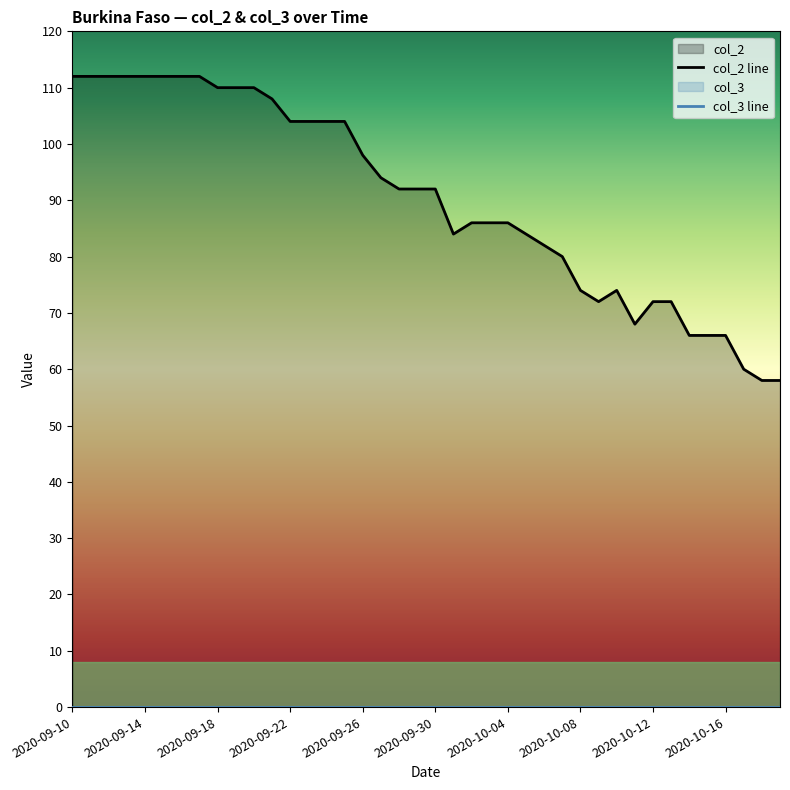

True or false: col_3 line and col_2 line cross at least once.

False